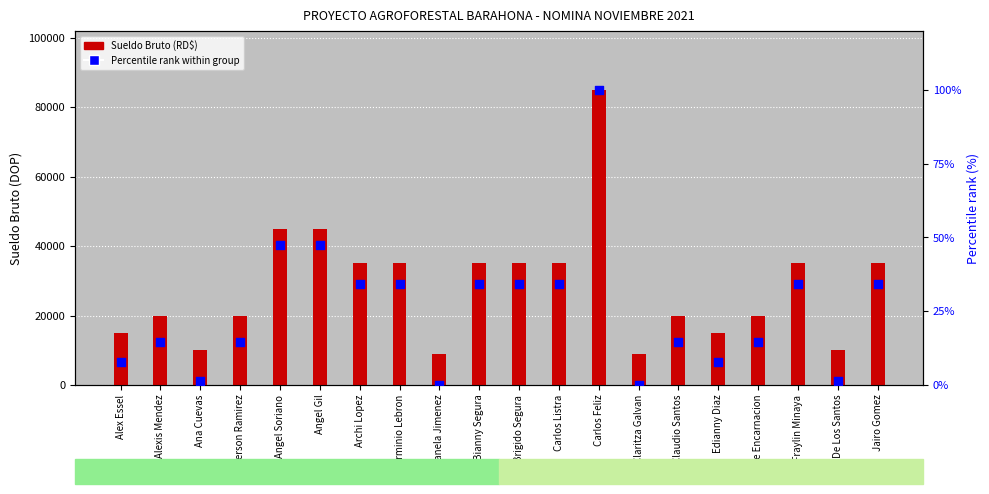

Which series reaches the maximum Y coordinate?

Sueldo Bruto